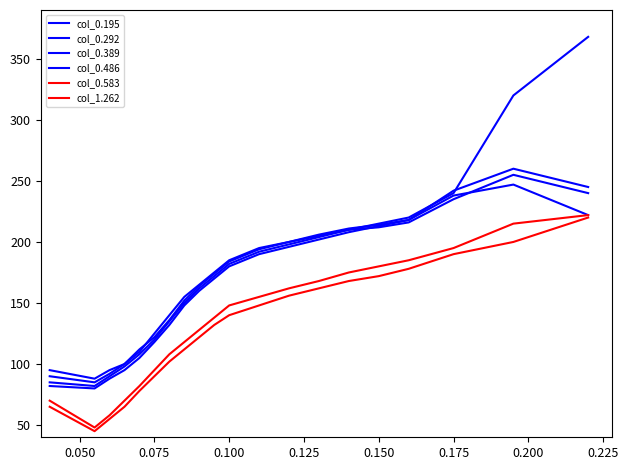

How many interior local valleys does the col_0.486 series have?

1